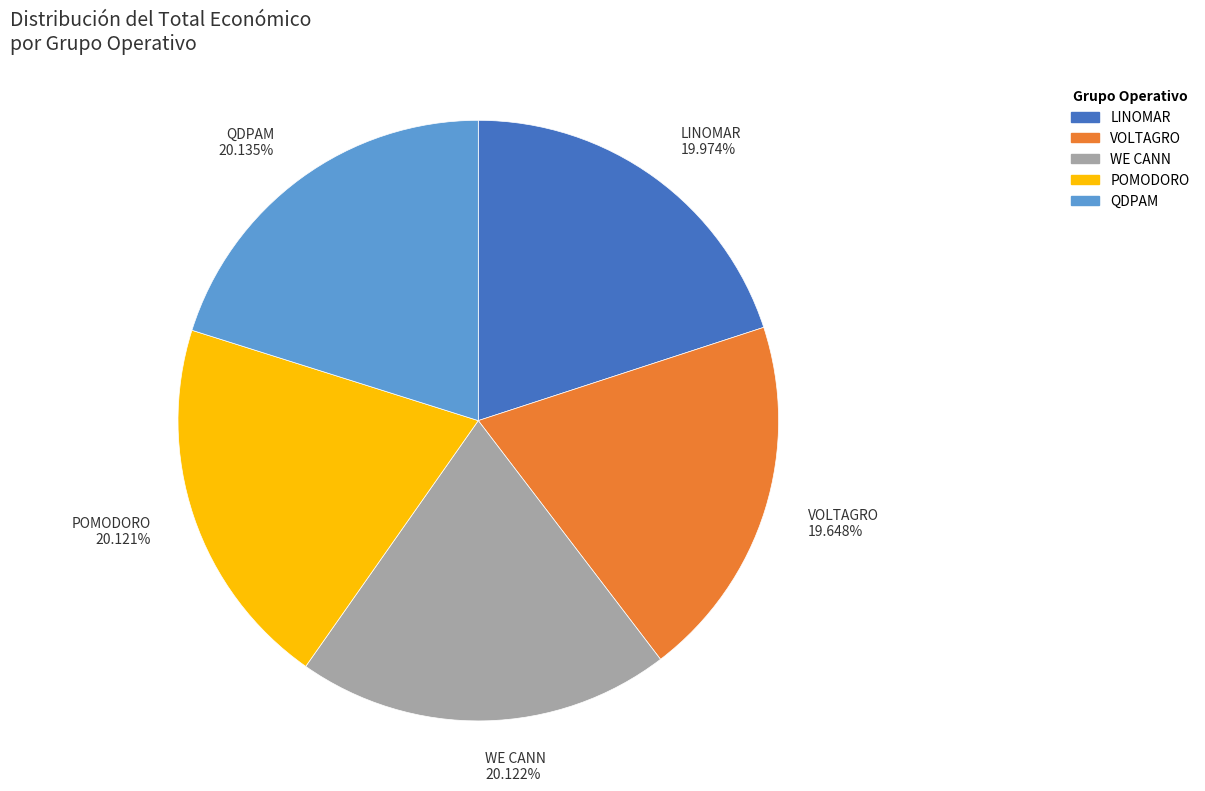

How many slices are in this pie chart?

5